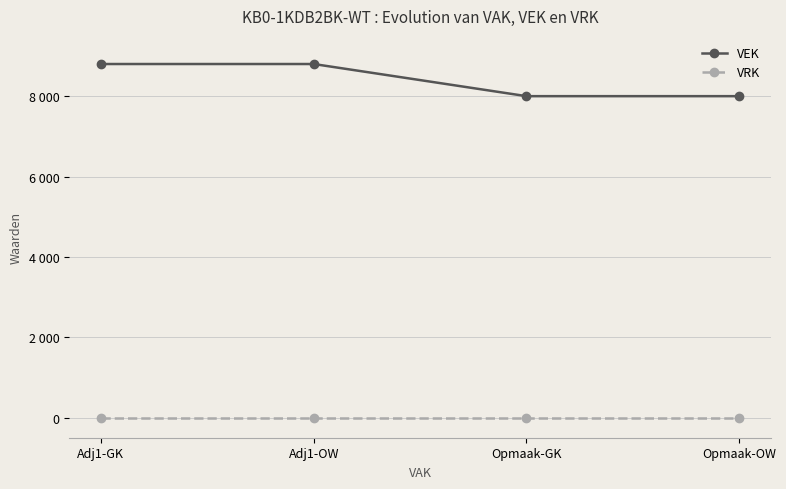

Does the chart have visible grid lines?

Yes